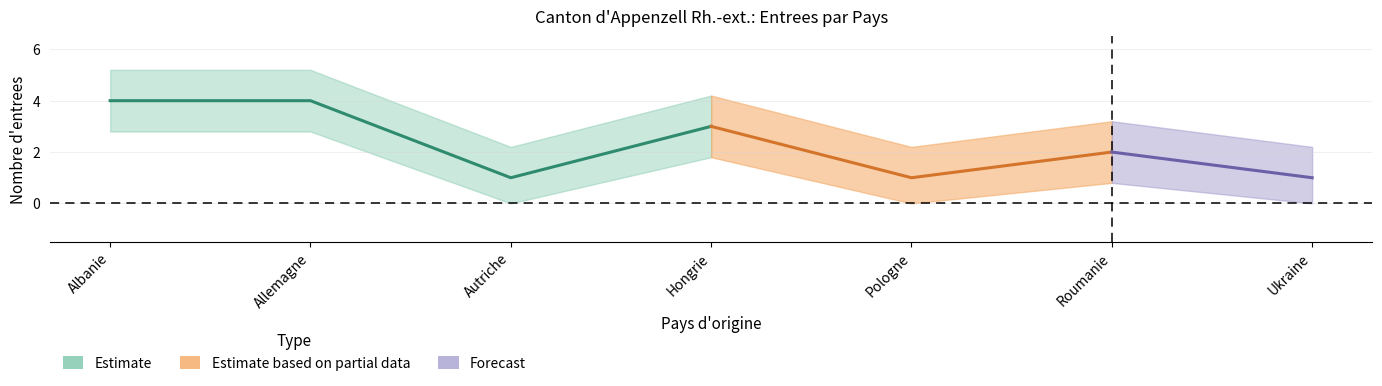

What is the sum of all Total Entrees values?

16